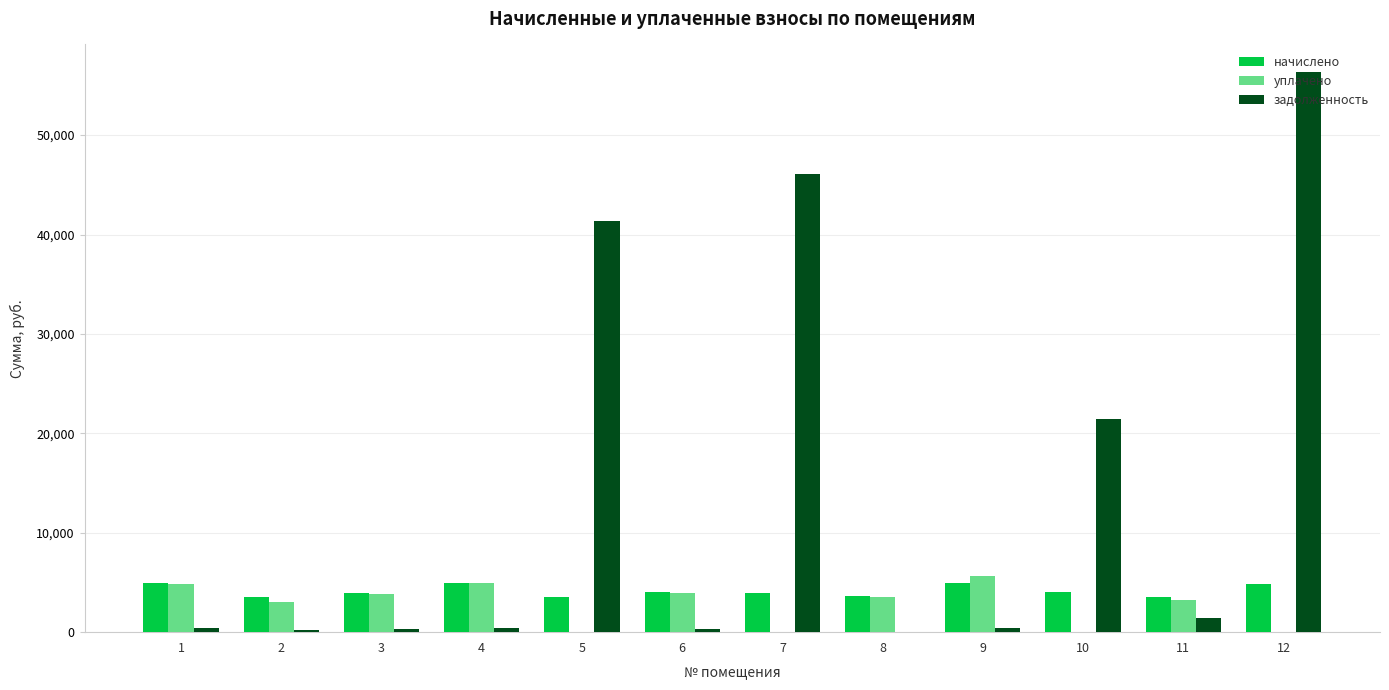

Which label corresponds to the largest value in the chart?

12